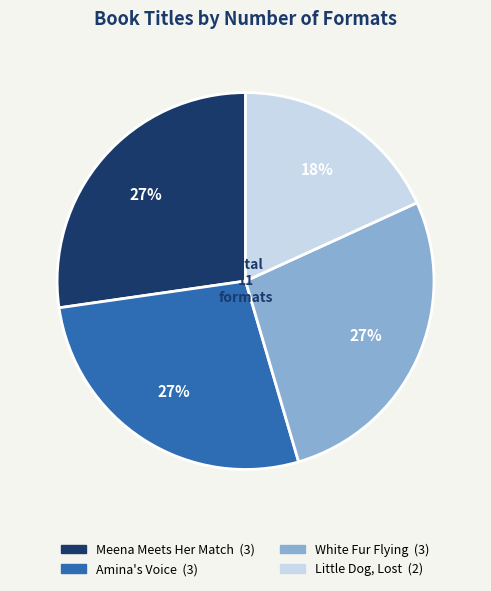

To the nearest percent, what is the difference between the largest and smallest slice percentages?

9%